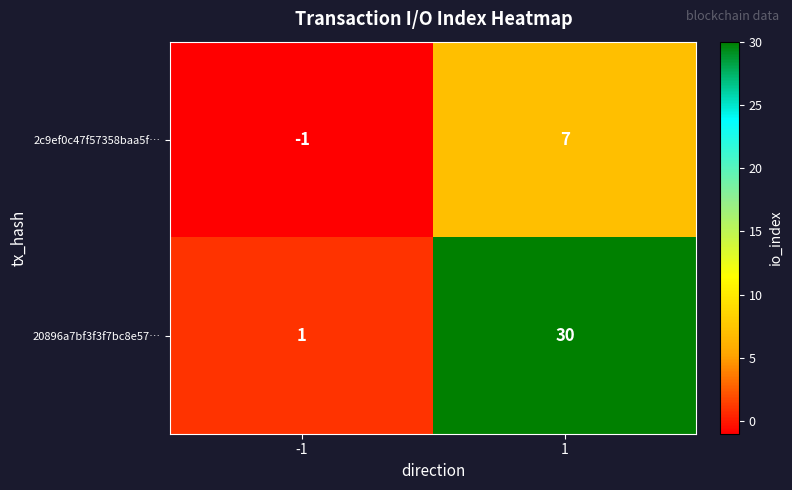

What is the highest value of the 2c9ef0c47f57358baa5f… series?

7